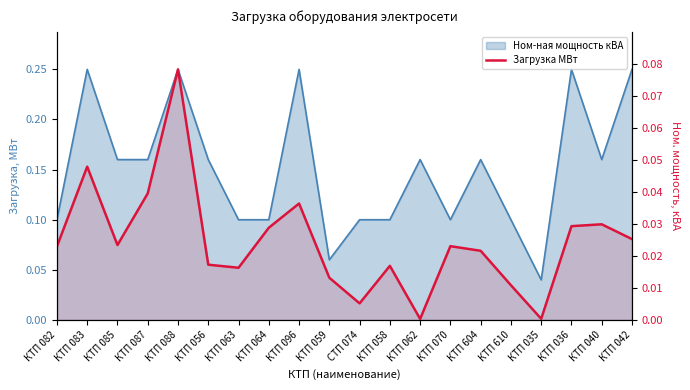

The value at КТП 088 is 0.1. True or false?

True